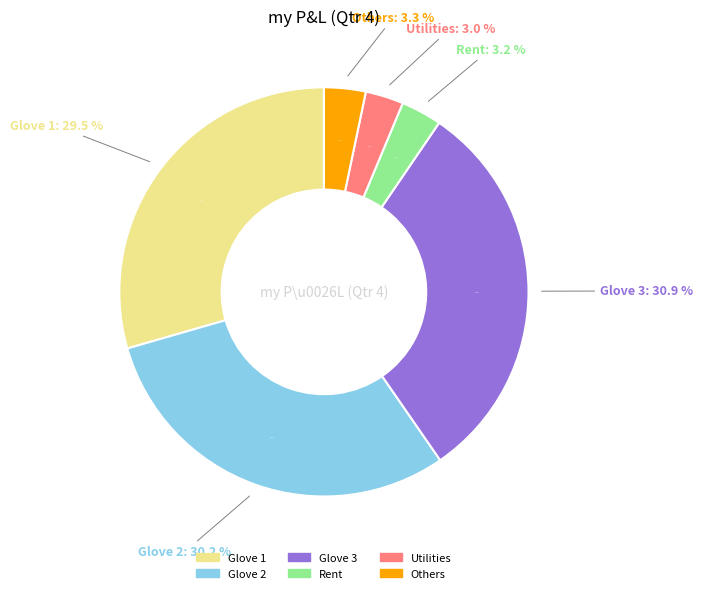

Is it true that Glove 2 is 30% of the pie?

True